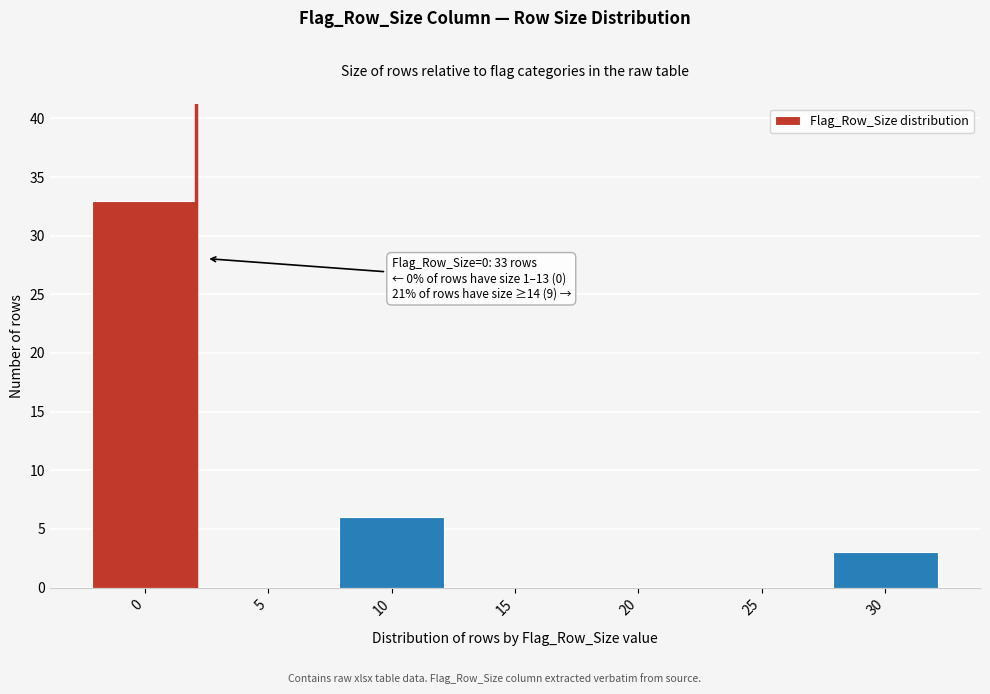

Reading right to left, transcribe all the data shown in this chart.

30=3	25=0	20=0	15=0	10=6	5=0	0=33